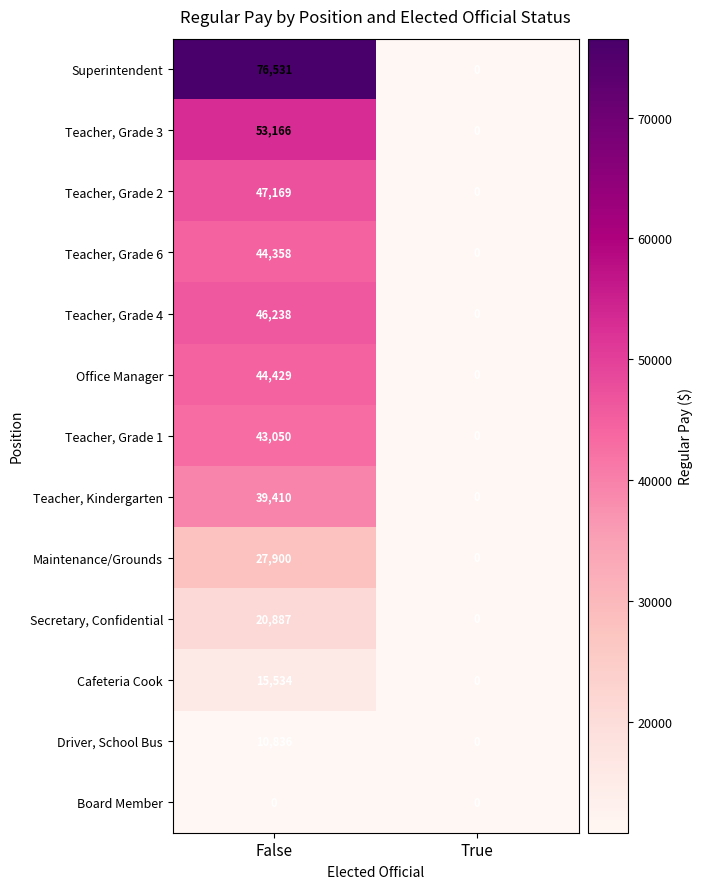

Which label corresponds to the largest value in the chart?

False